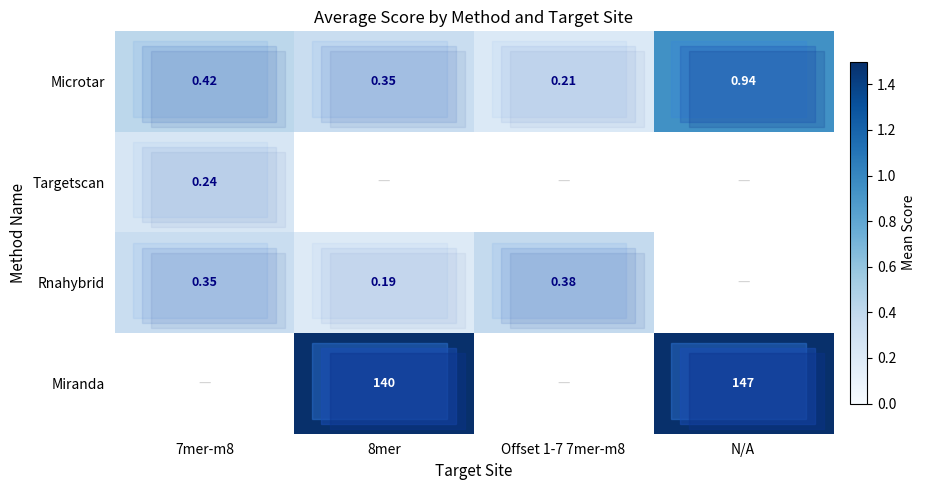

Is the value of Microtar at 7mer-m8 greater than the value of Miranda at N/A?

No